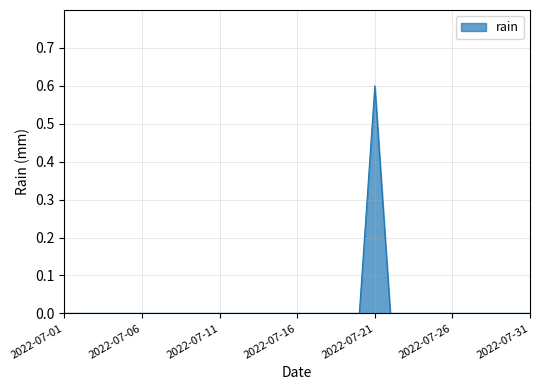

What is the maximum value shown in the chart?

0.6